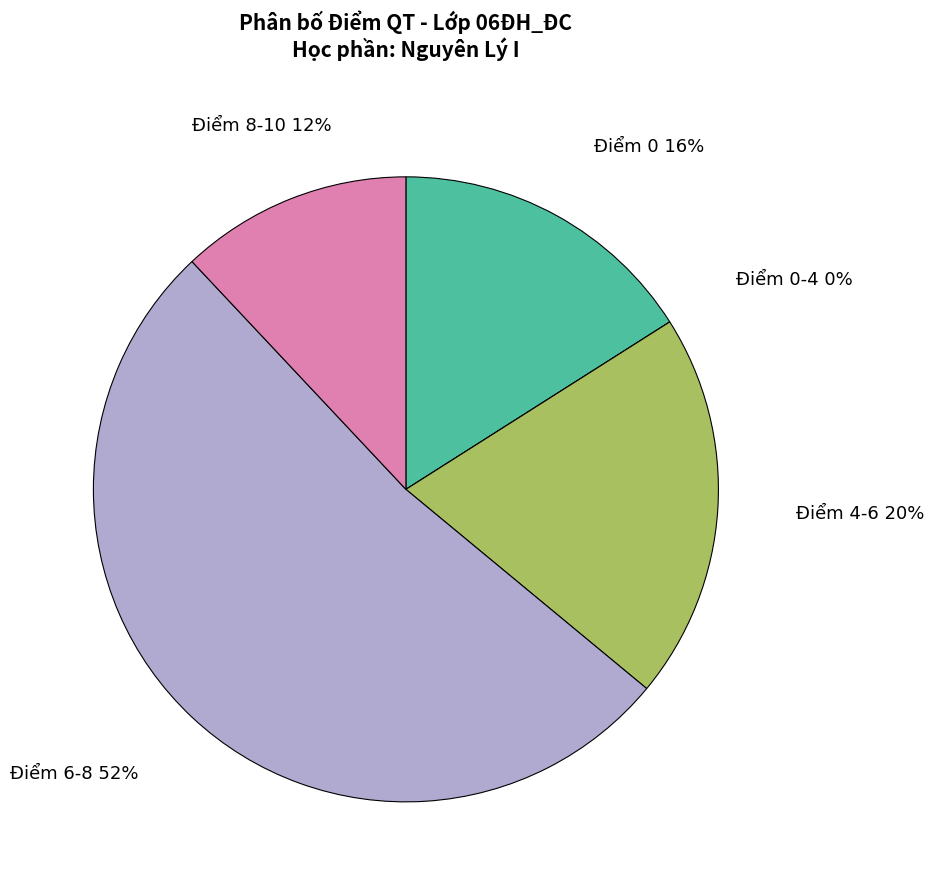

Is it true that Trung is 14% of the pie?

False